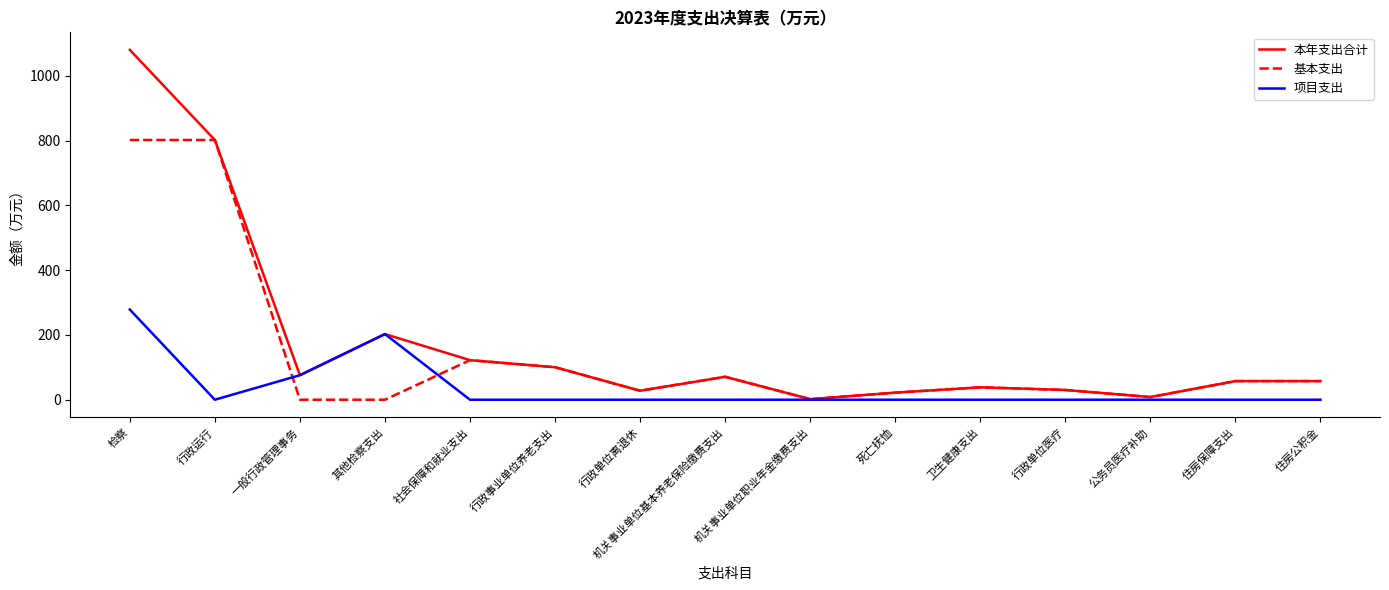

True or false: 基本支出 has a value of 70.8 at 机关事业单位基本养老保险缴费支出.

True